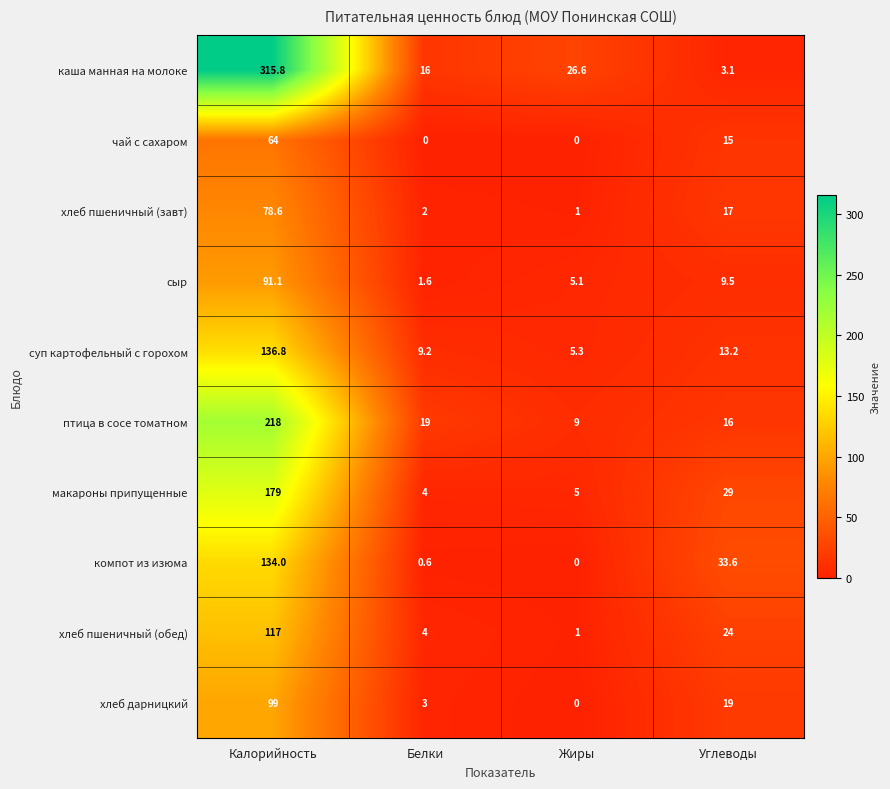

Rank the series by their maximum value, from lowest to highest.

чай с сахаром, хлеб пшеничный (завт), сыр, хлеб дарницкий, хлеб пшеничный (обед), компот из изюма, суп картофельный с горохом, макароны припущенные, птица в сосе томатном, каша манная на молоке